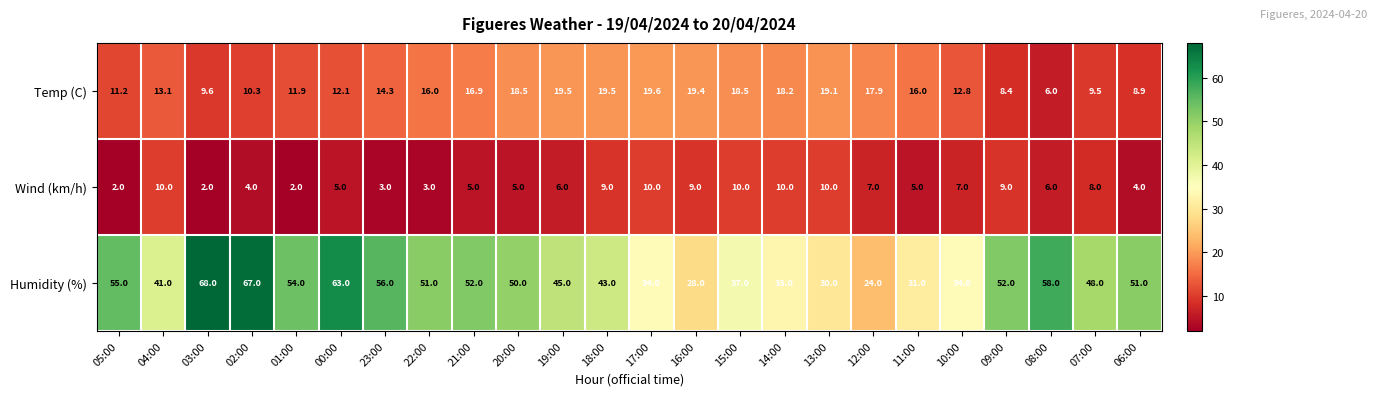

The value of Humidity (%) at 00:00 is 26.7. True or false?

False